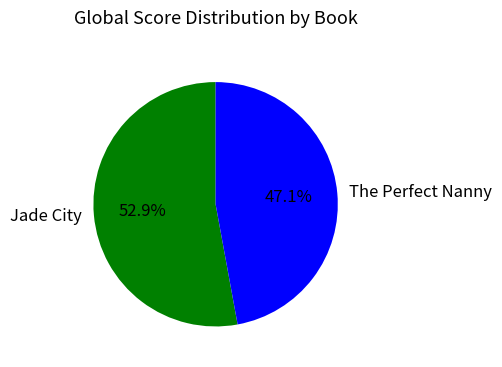

What is the majority slice?

Jade City